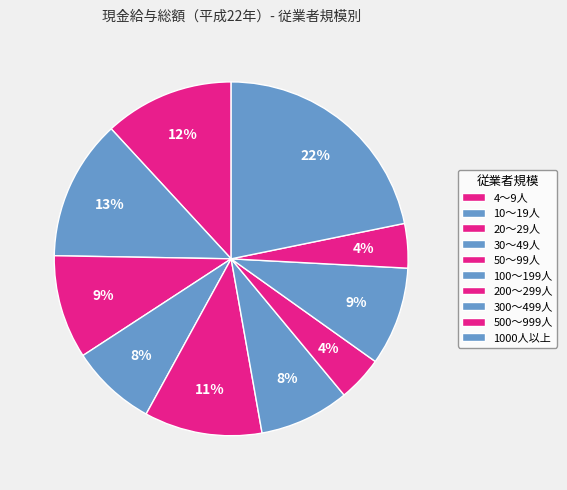

Is it true that 4～9人 is 25% of the pie?

False